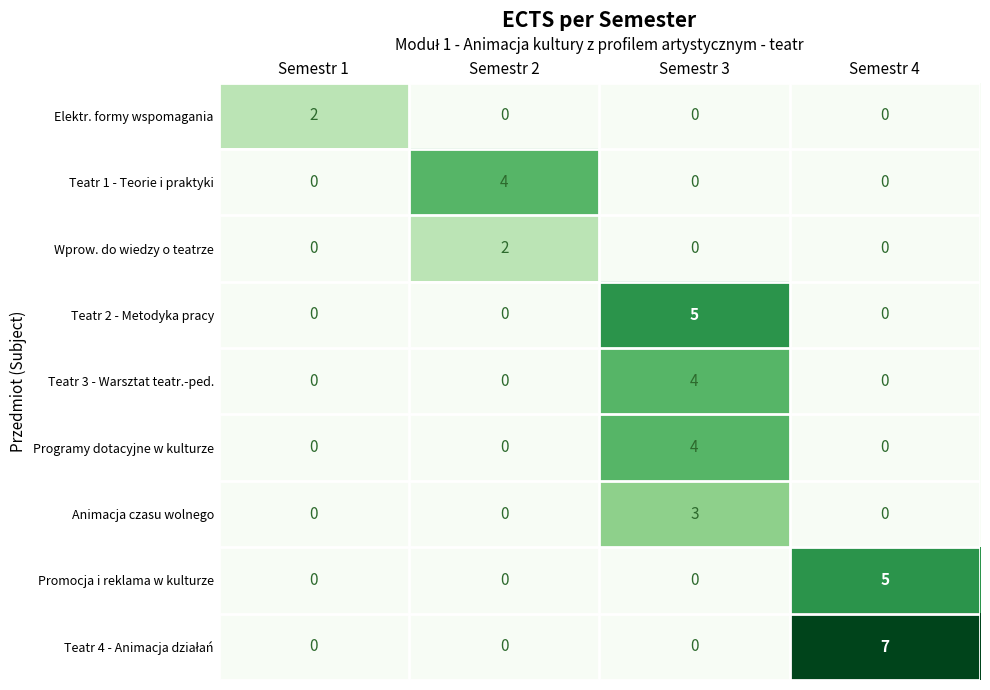

How many Teatr 3 - Warsztat teatr.-ped. values are between 0 and 4?

4